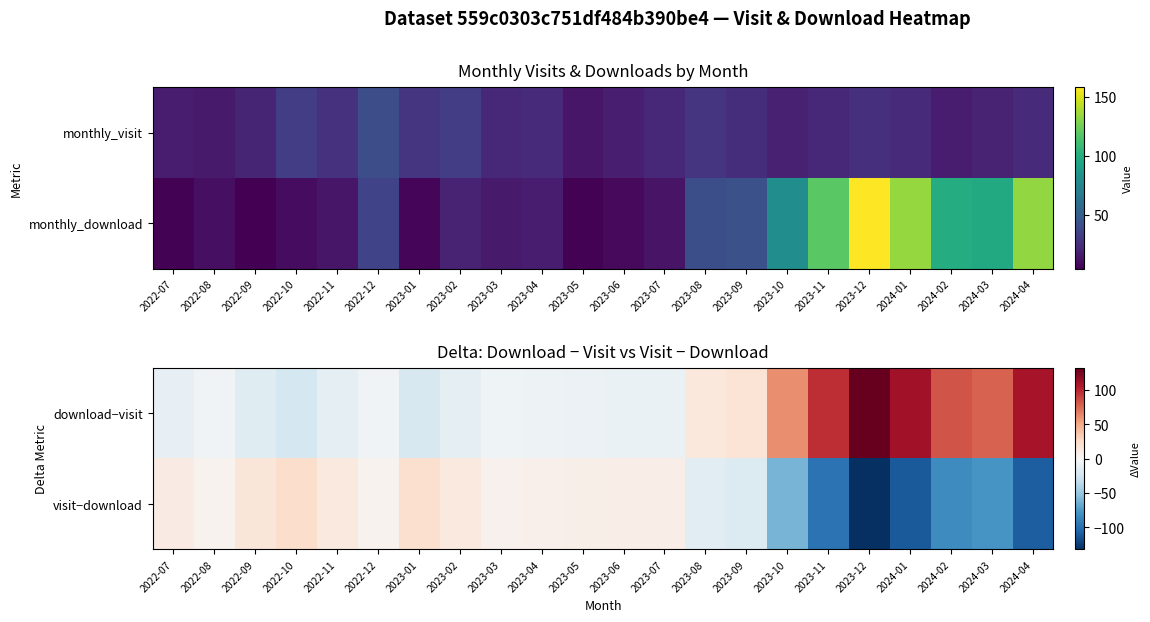

Where is visit−download nearest to the value -54?

2023-10